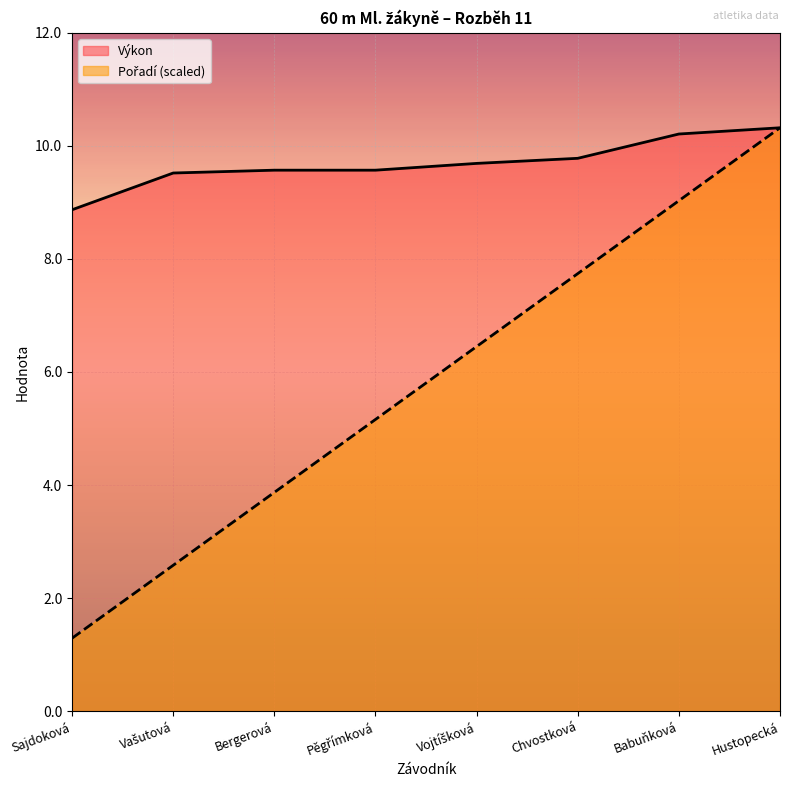

Rank the series by their average value, from lowest to highest.

Pořadí, Výkon